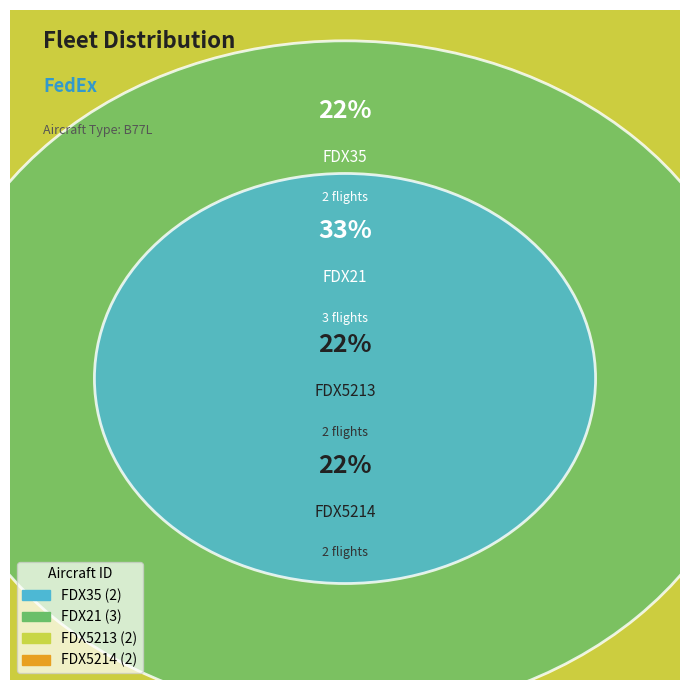

Is FDX5214 the majority of the pie?

No